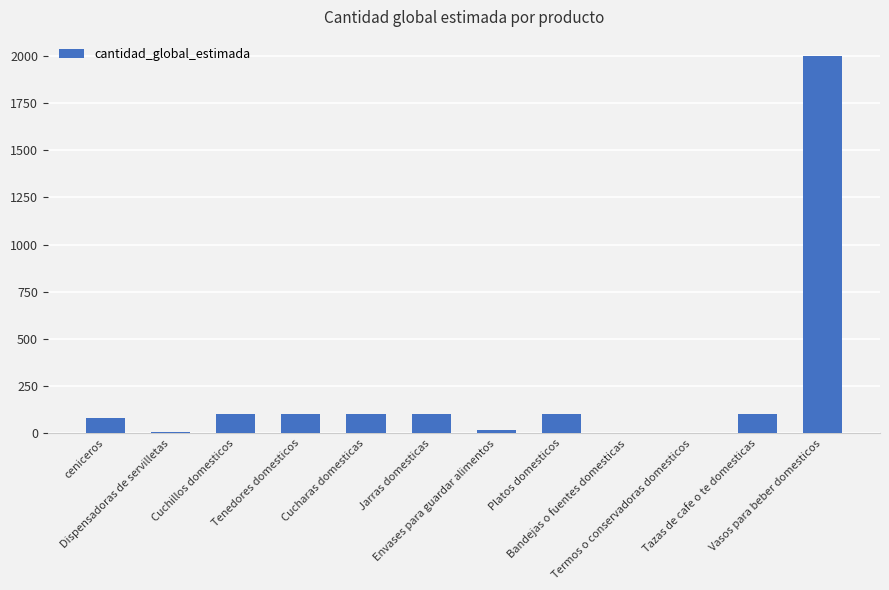

What is the sum of all values?

2714